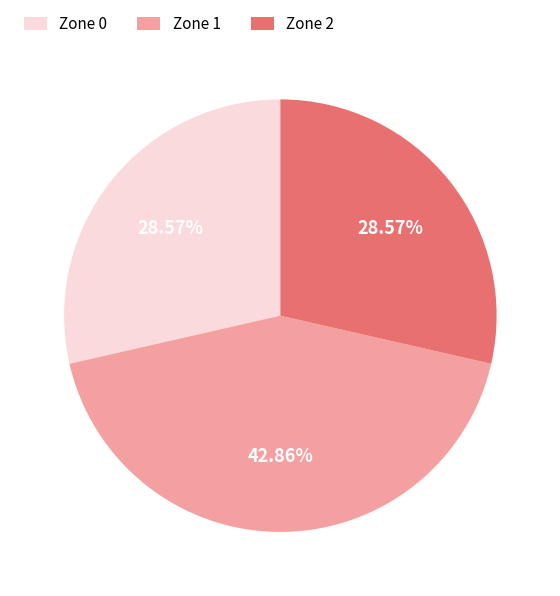

Does Zone 0 account for over 50% of the chart?

No